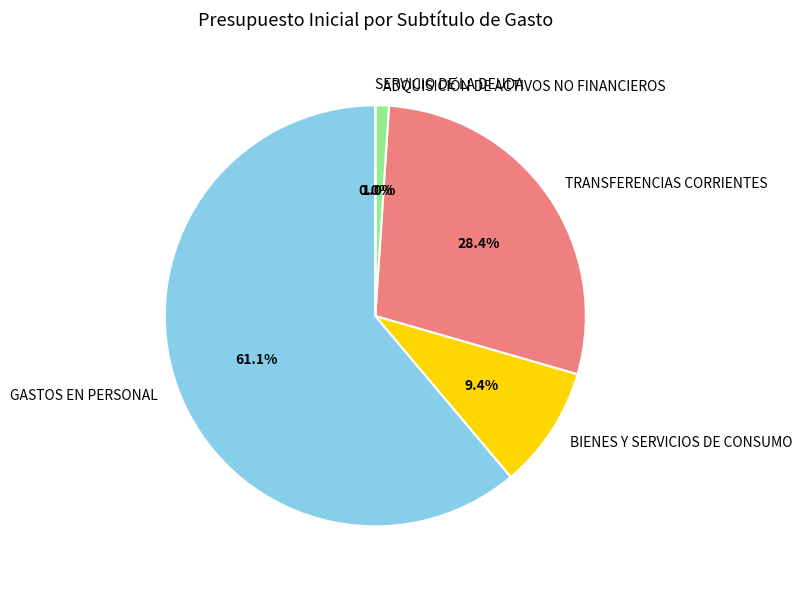

What percentage is NOT represented by TRANSFERENCIAS CORRIENTES?

71.6%